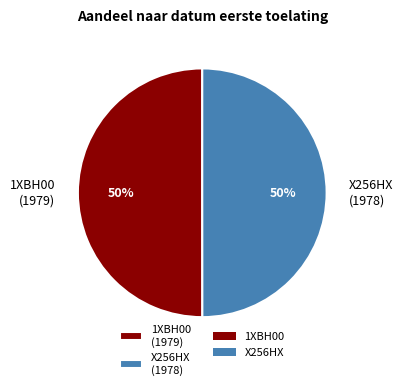

Combined, do X256HX and 1XBH00 account for over 50%?

Yes